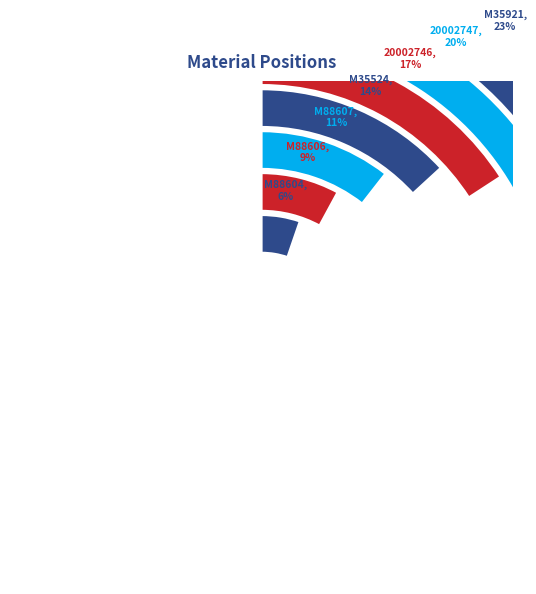

Which slice is the largest?

M35921